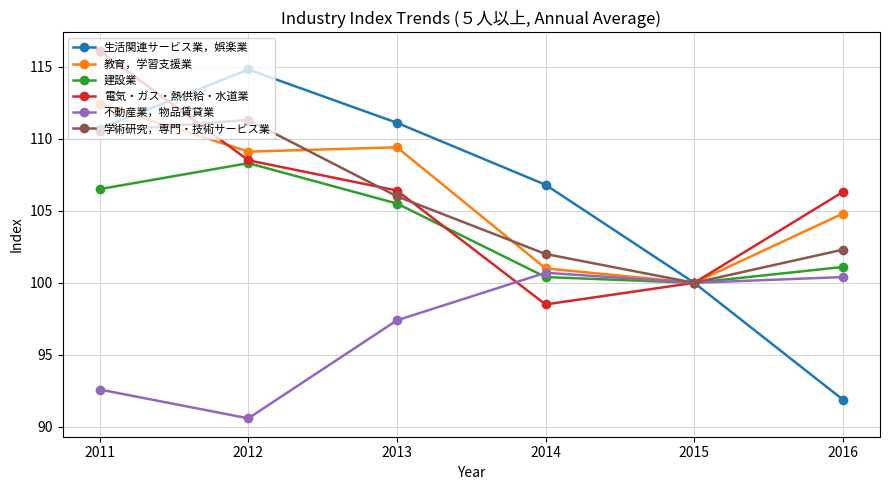

Between 2015 and 2016, which series saw the biggest shift?

生活関連サービス業，娯楽業